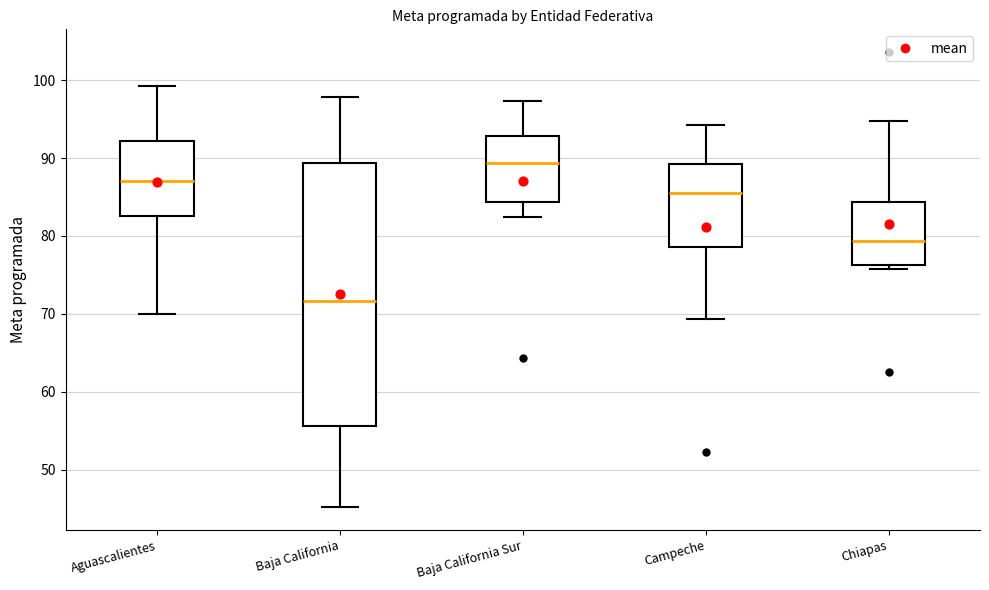

Reading left to right, transcribe this box plot: for each box, give where its median line is, the range the box spans, and where its two whiskers end, as read against the y-axis. The values are not printed on the chart, so give them approximately, as read against the axis.

Aguascalientes: median 87, box 83 to 92, whiskers 70 to 99
Baja California: median 72, box 56 to 89, whiskers 45 to 98
Baja California Sur: median 89, box 84 to 93, whiskers 82 to 97
Campeche: median 86, box 79 to 89, whiskers 69 to 94
Chiapas: median 79, box 76 to 84, whiskers 76 (just below the box's lower edge) to 95